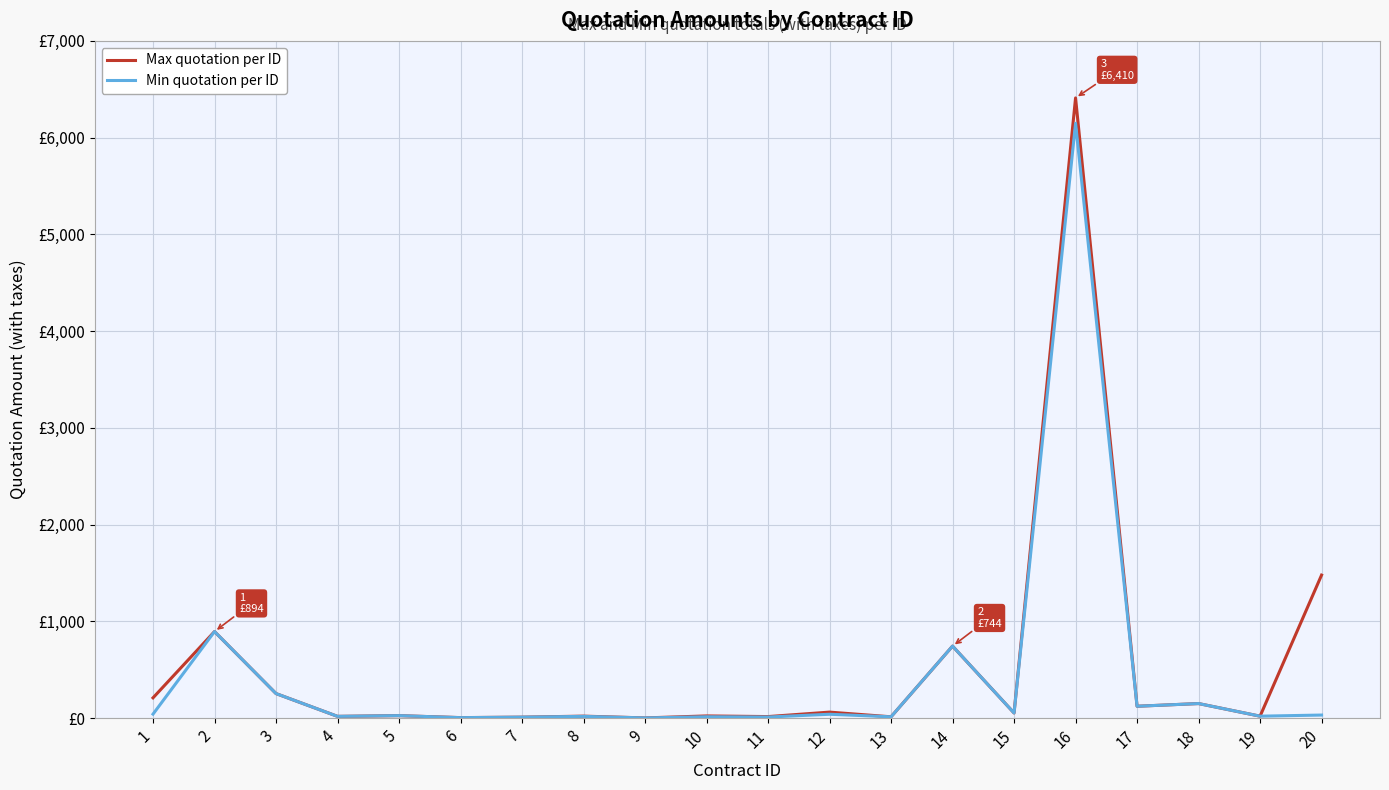

Which series has the largest total across all categories?

Max quotation per ID